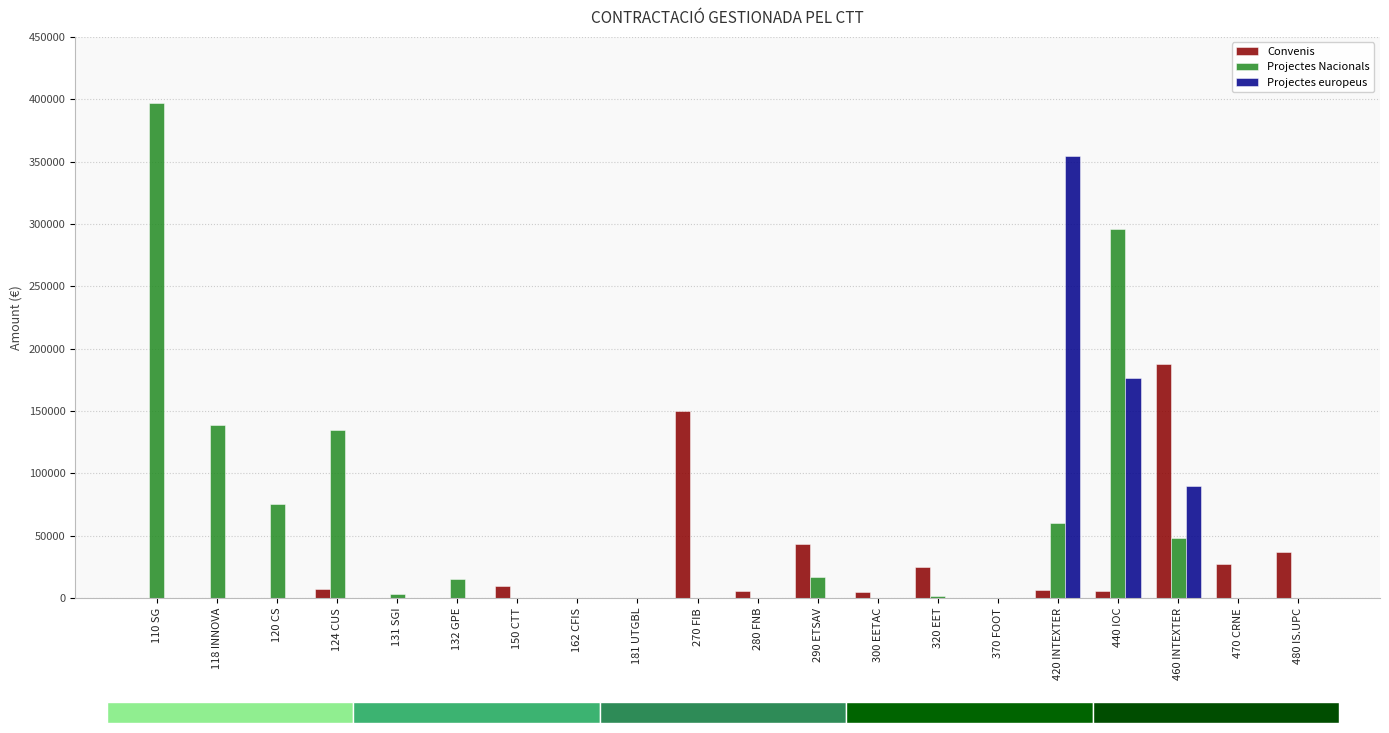

What is the difference between the highest and lowest values at 118 INNOVA?

138686.1